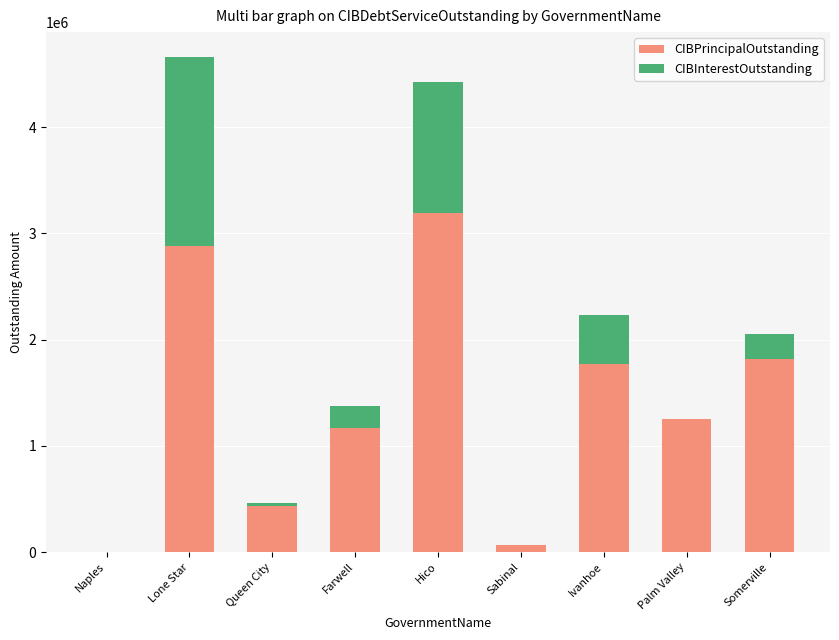

True or false: CIBPrincipalOutstanding has a value of 1576340.8 at Farwell.

False